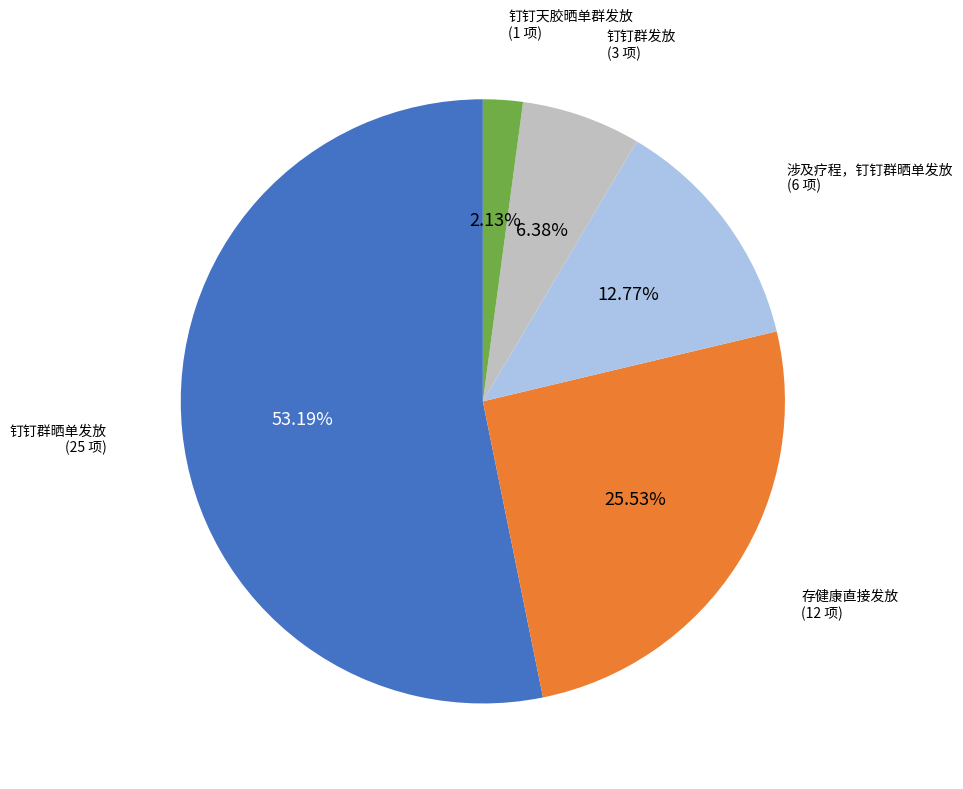

Is 钉钉群发放 the majority of the pie?

No